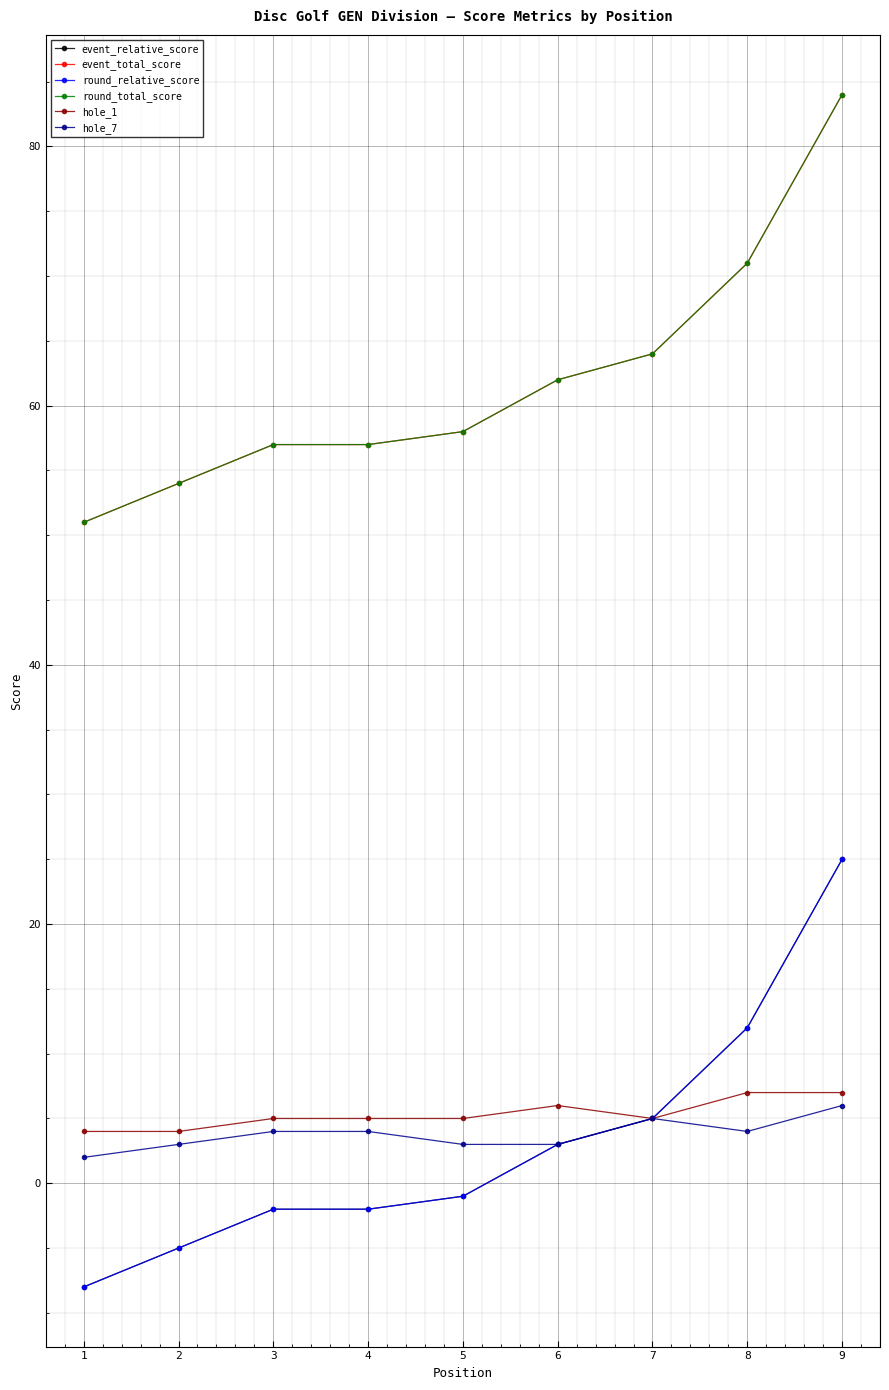

Which series has the largest total across all categories?

event_total_score